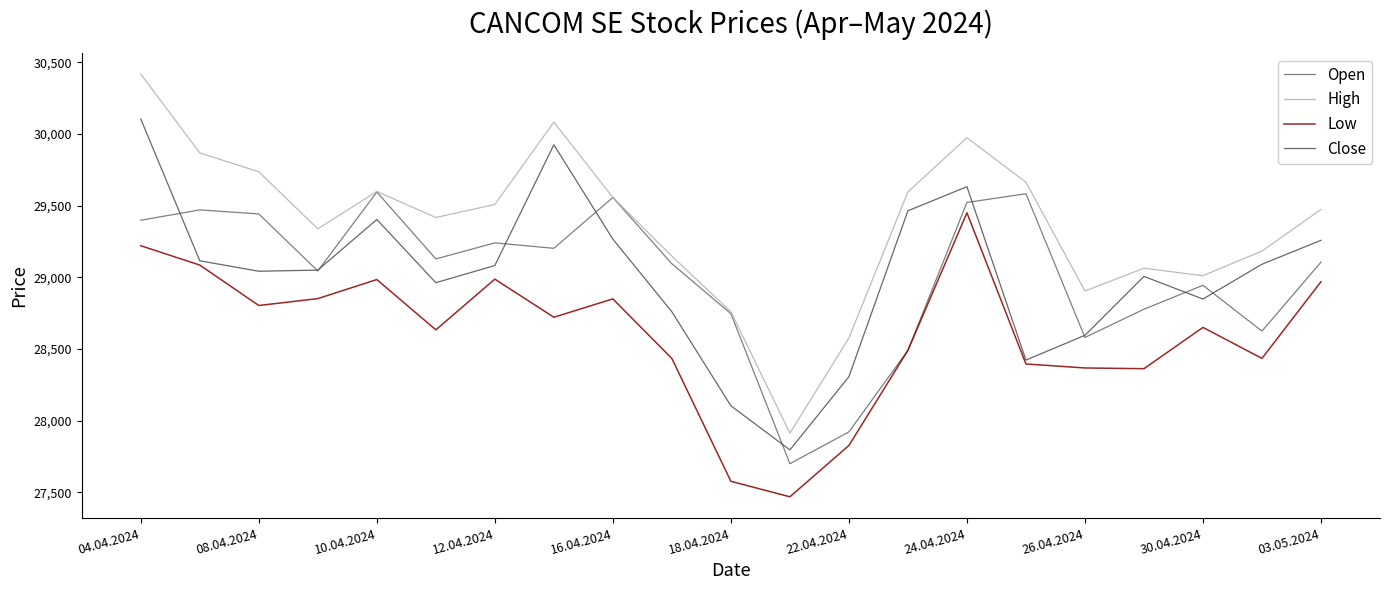

Count the number of categories in the chart.

21